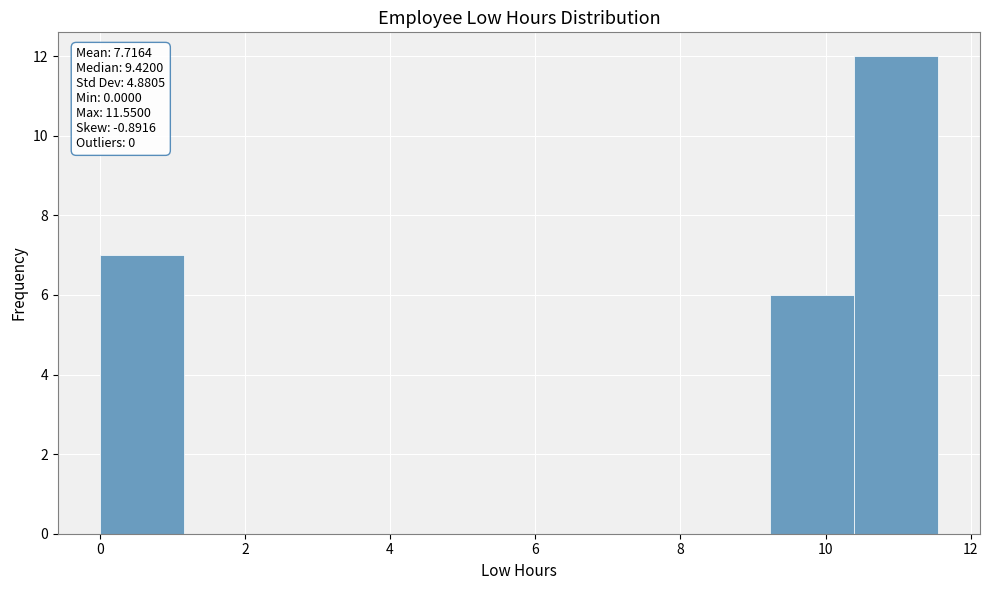

Over which range of the x-axis is the bar tallest?

10.4 to 11.6